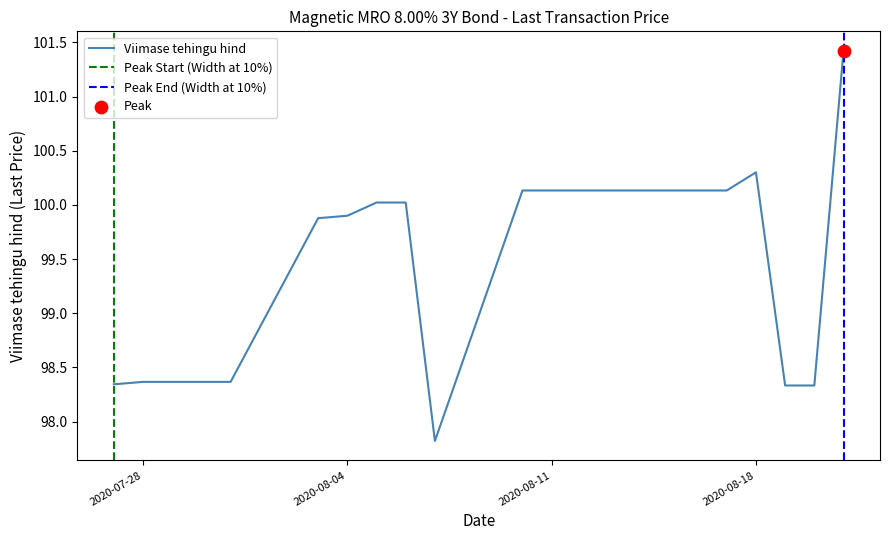

What is the change in value from 2020-08-03 to 2020-08-11?

+0.3